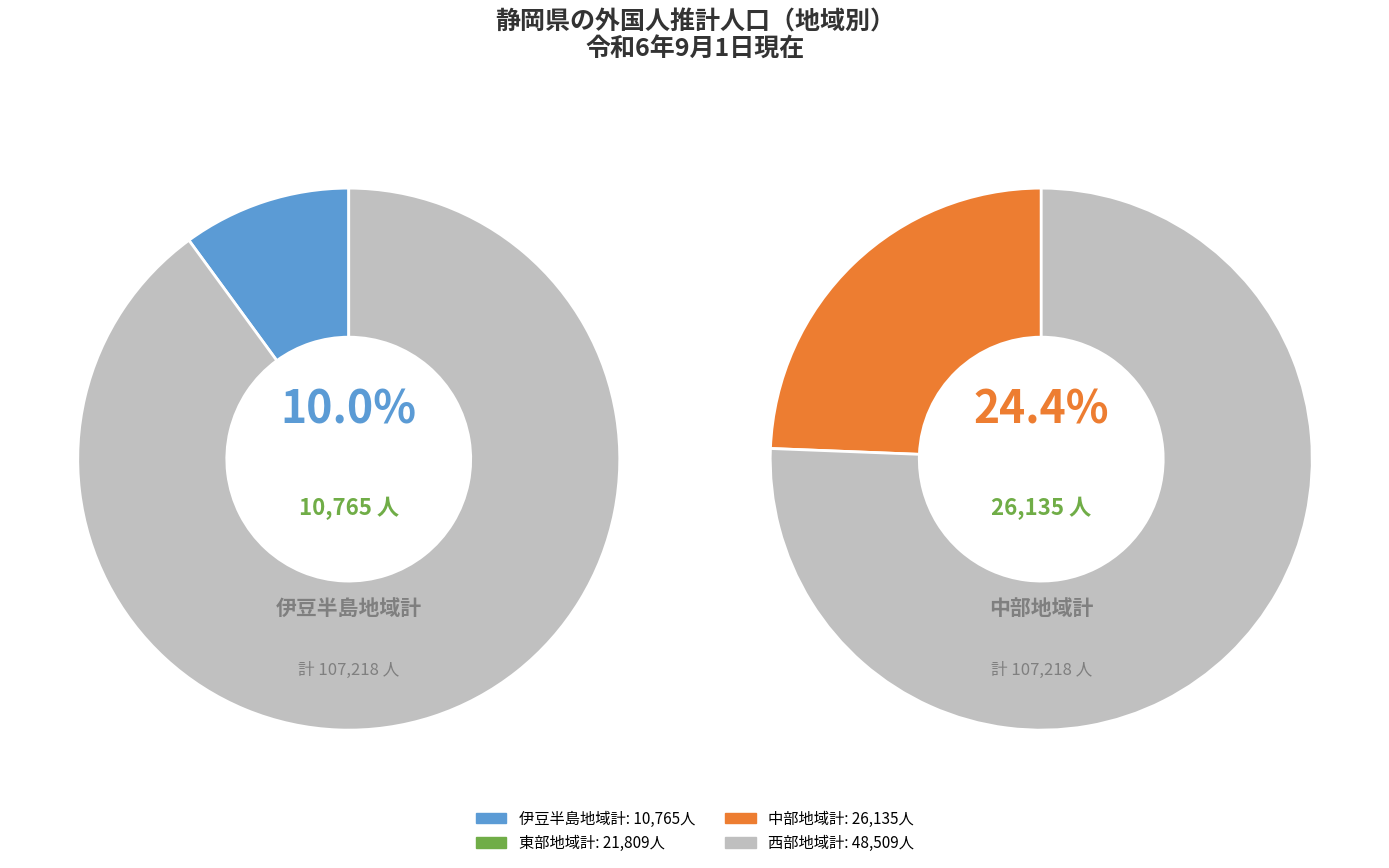

What is the change in value from 中部地域計 to 西部地域計?

+22374